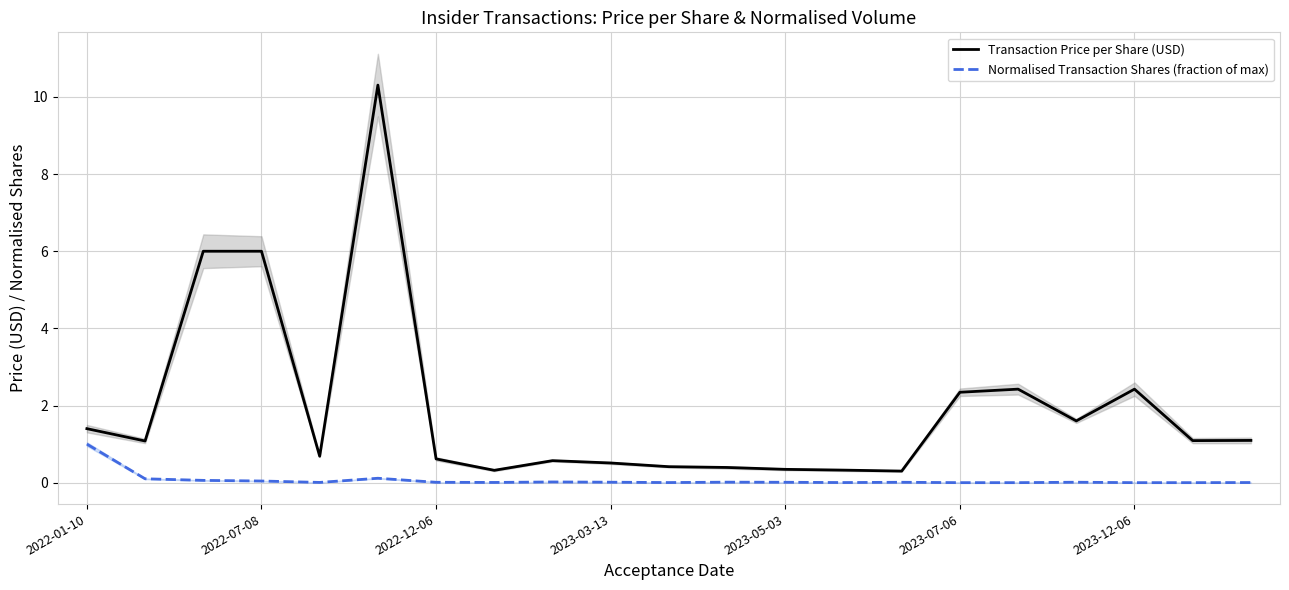

True or false: Transaction Price per Share (USD) and Normalised Transaction Shares (fraction of max) cross at least once.

False